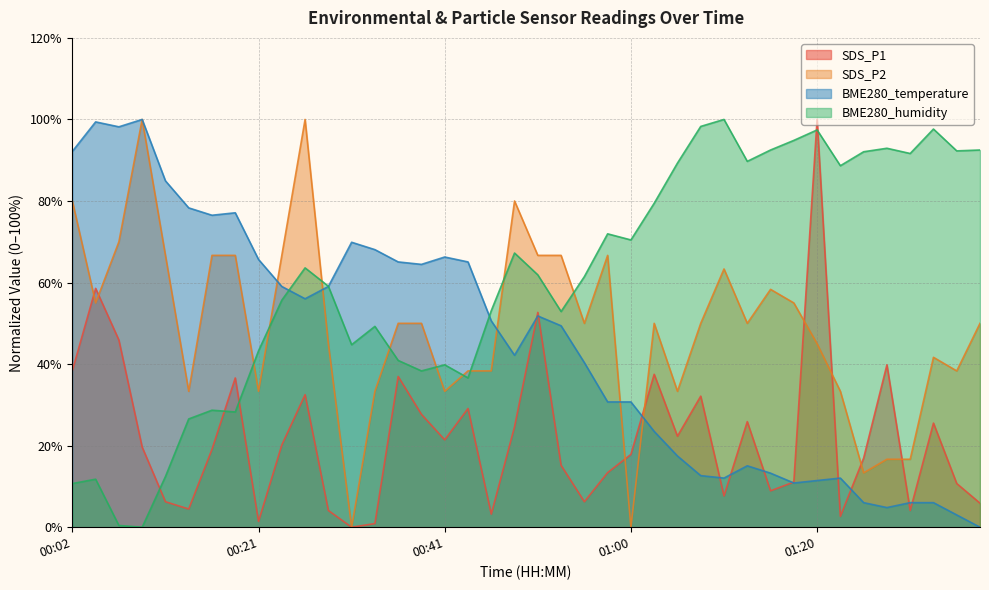

How many data points does each series have?

40